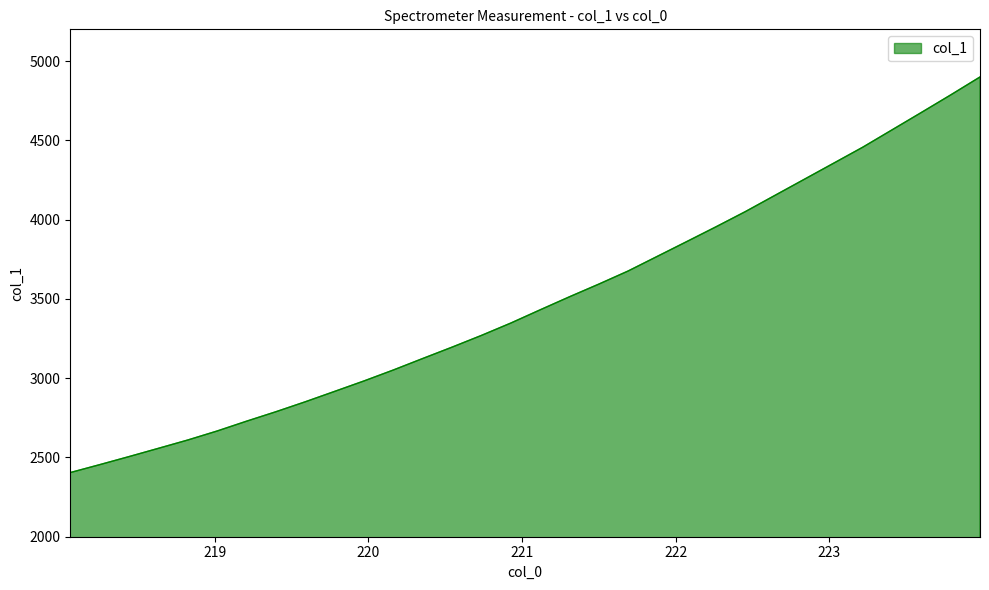

What is the difference between the maximum and minimum values?

2495.0